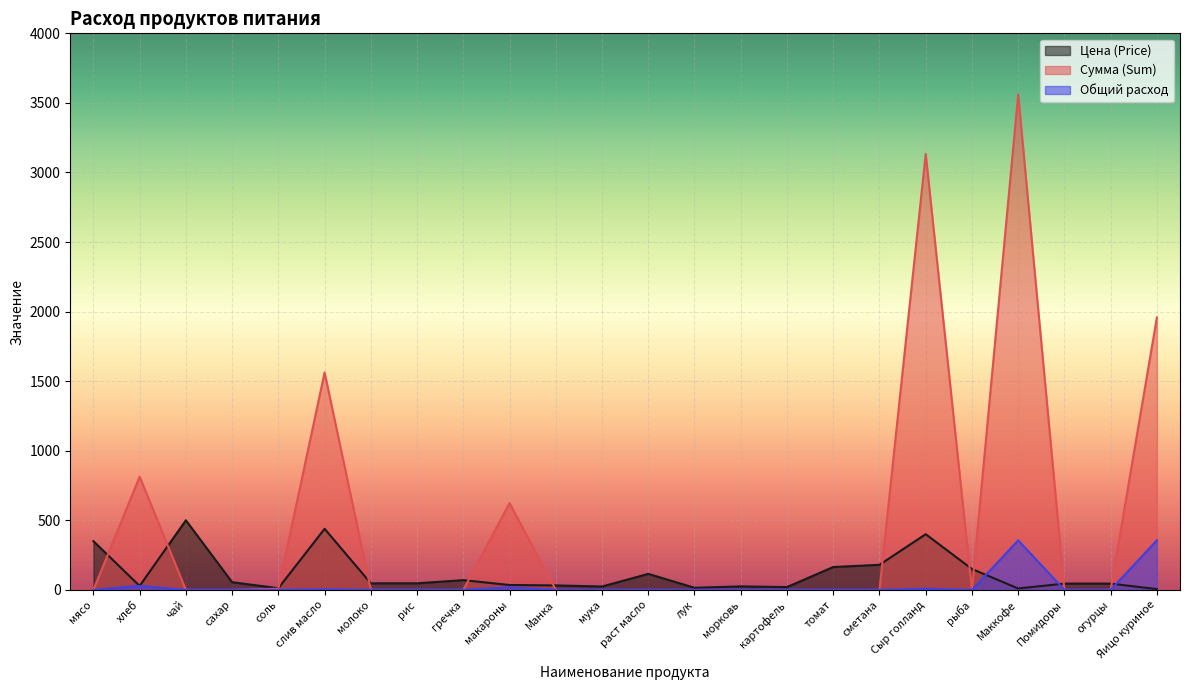

Is the value of Цена (Price) at слив масло greater than the value of Сумма (Sum) at хлеб?

No